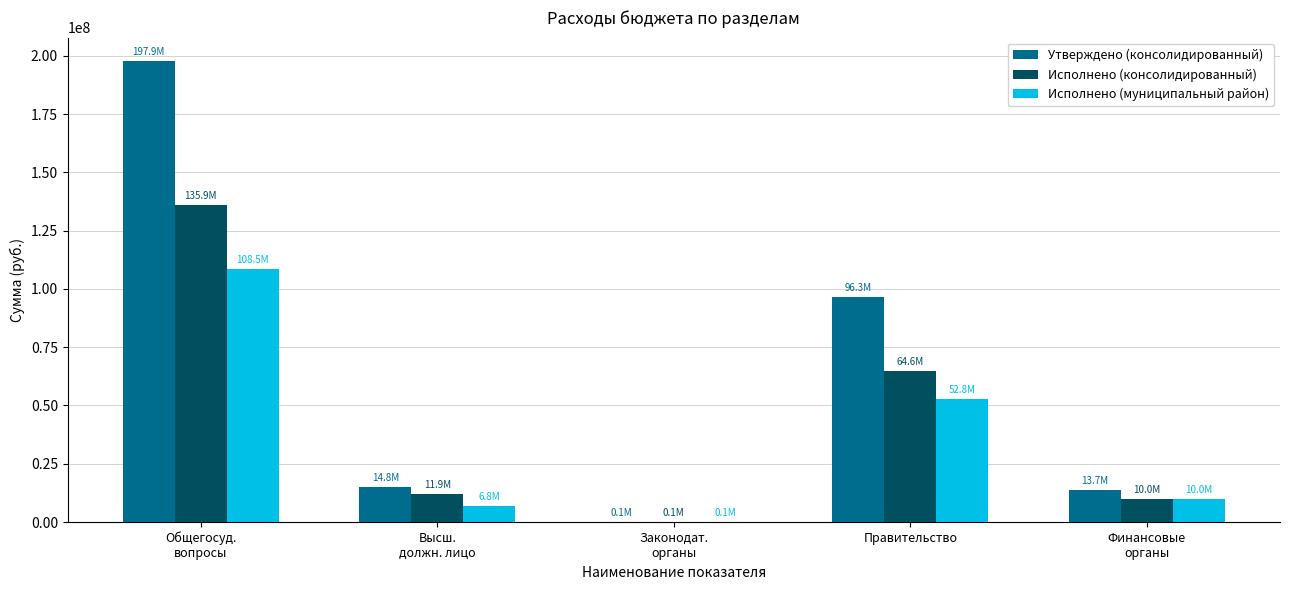

The value of Исполнено (муниципальный район) at Законодат.
органы is 50816.0. True or false?

True